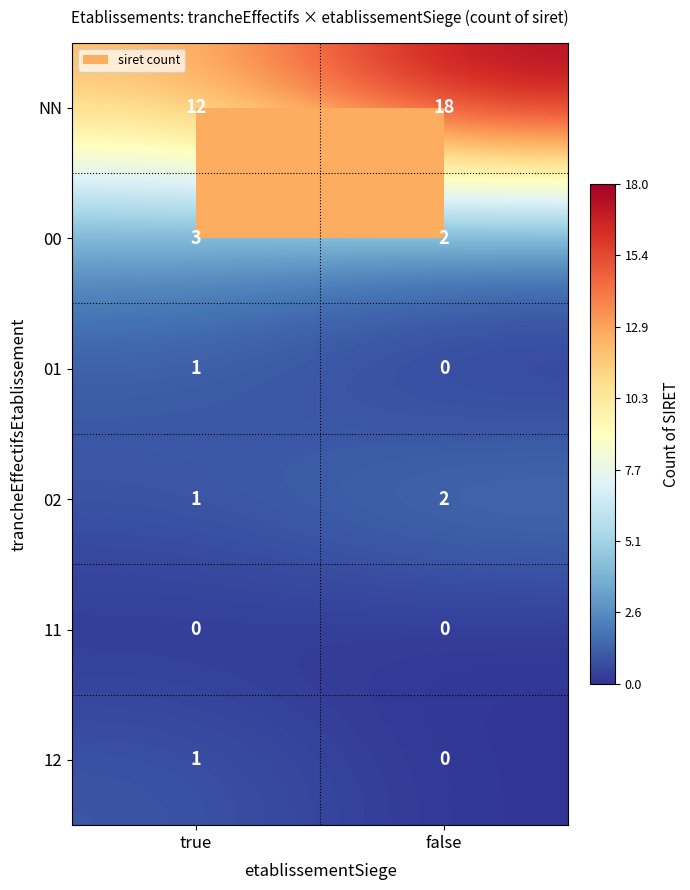

The NN series shows 24 at false. True or false?

False